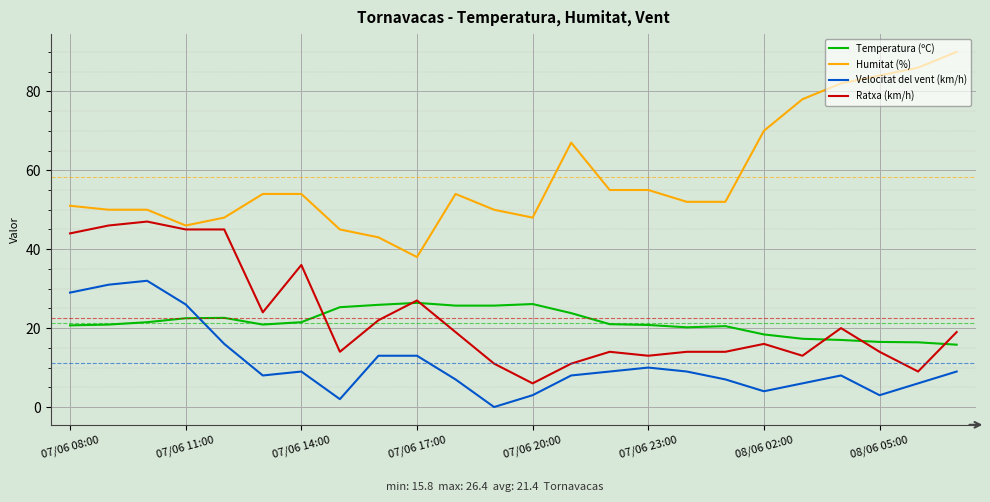

What is the maximum value shown in the chart?

90.0